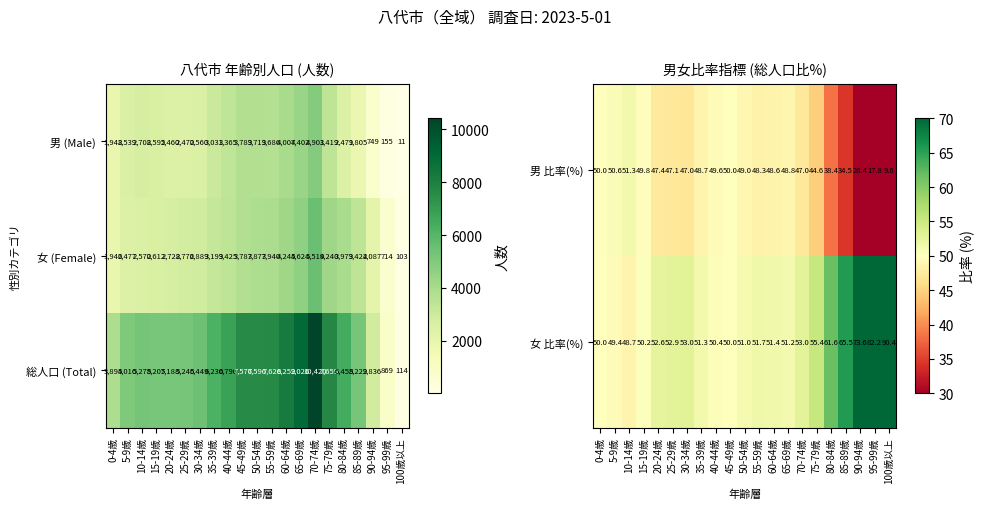

True or false: 総人口 (Total) has a value of 3525 at 55-59歳.

False